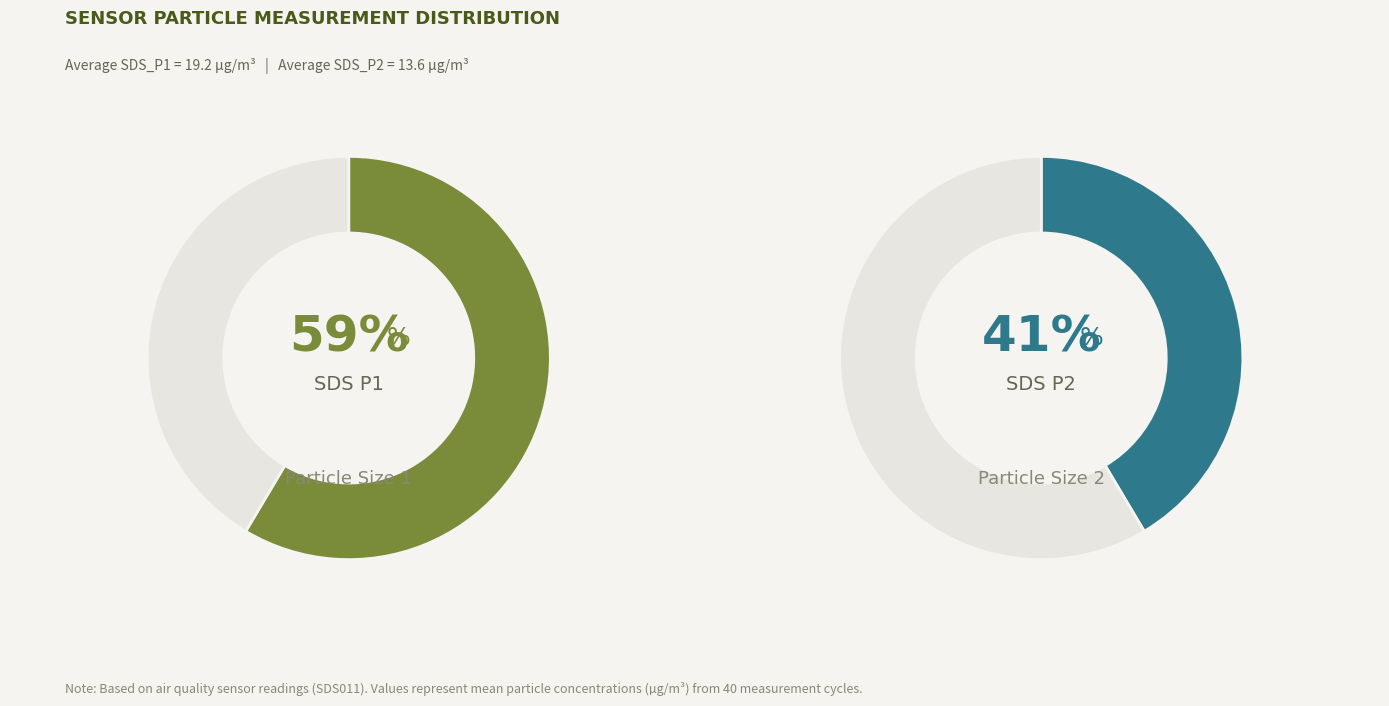

Does 26 account for over 50% of the chart?

No